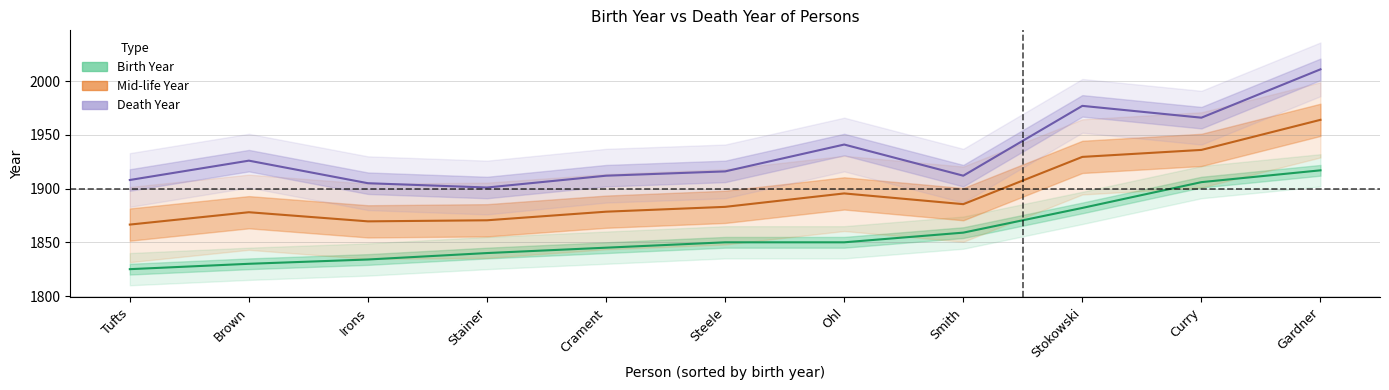

What is the total value across all series at Brown?

5634.0